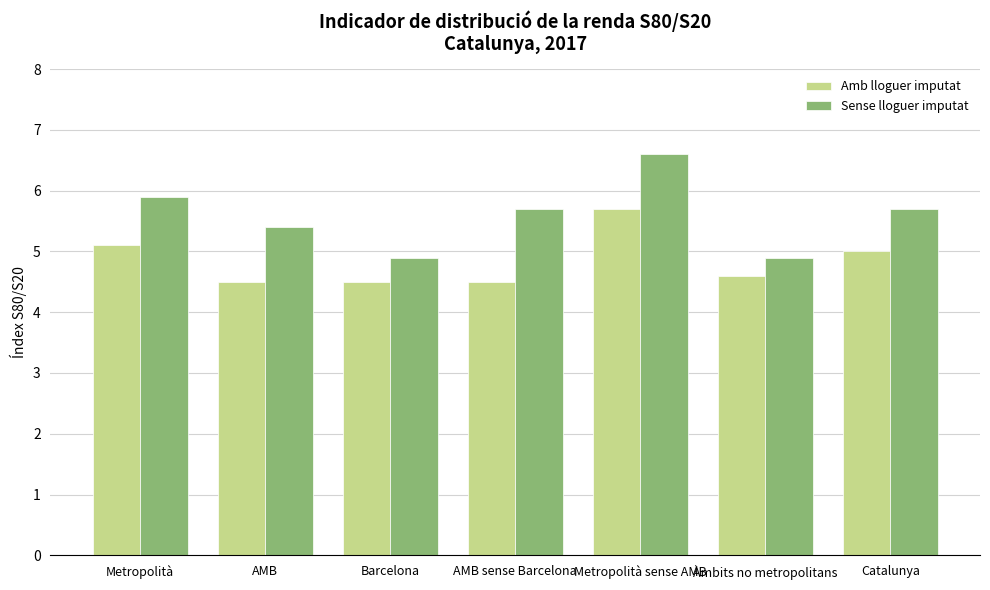

Reading left to right, list all the values displayed in this chart.

Amb lloguer imputat: 5.1	4.5	4.5	4.5	5.7	4.6	5.0
Sense lloguer imputat: 5.9	5.4	4.9	5.7	6.6	4.9	5.7